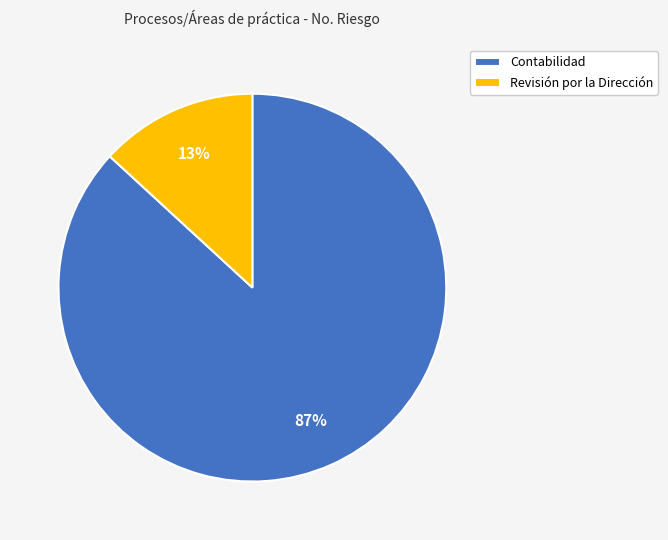

To the nearest percent, what is the difference between the Revisión por la Dirección and Contabilidad slice percentages?

74%